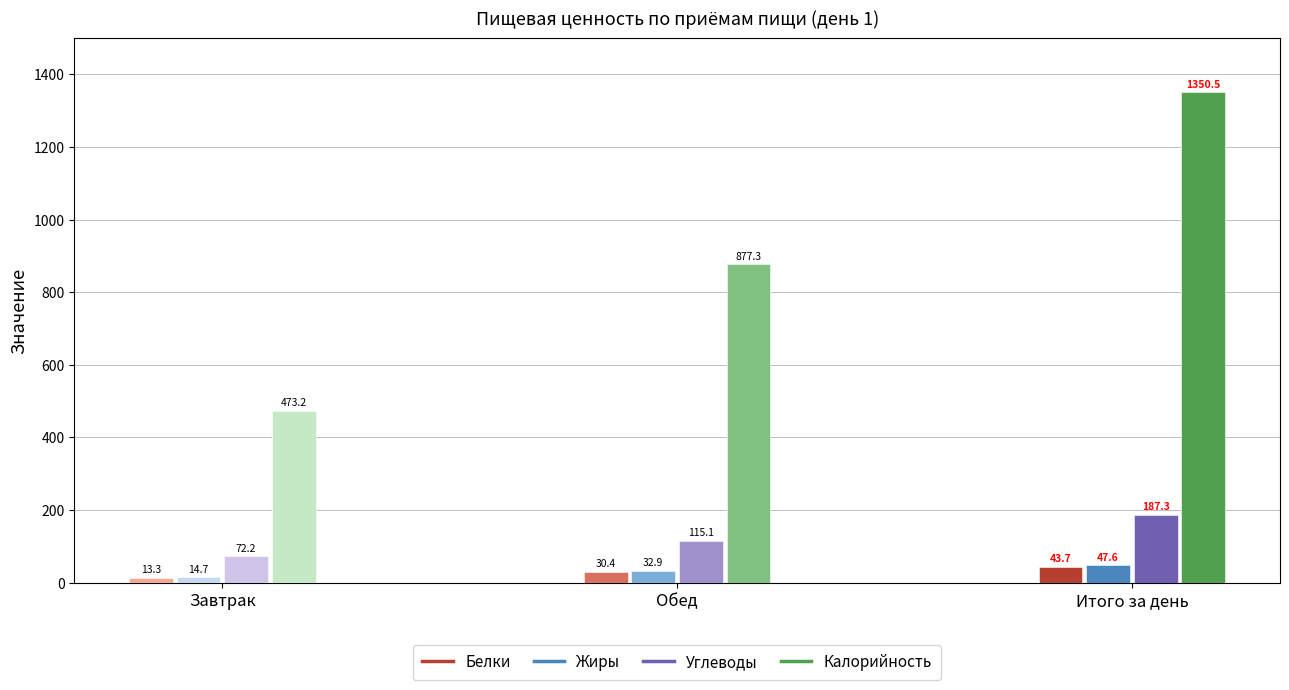

Which series has the largest range (max minus min)?

Калорийность